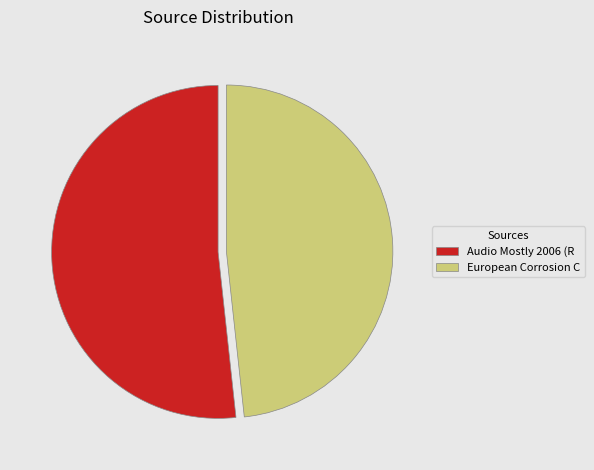

Is it true that European Corrosion C is 48% of the pie?

True